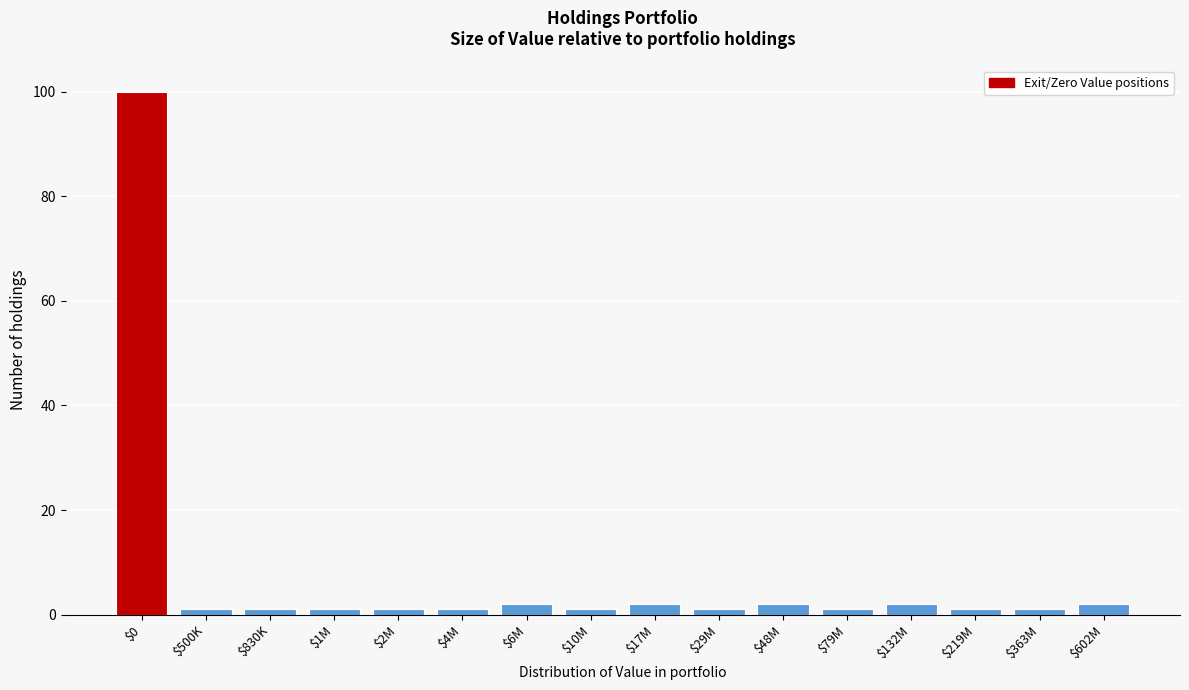

Reading right to left, extract all data points from this chart.

2	1	1	2	1	2	1	2	1	2	1	1	1	1	1	100